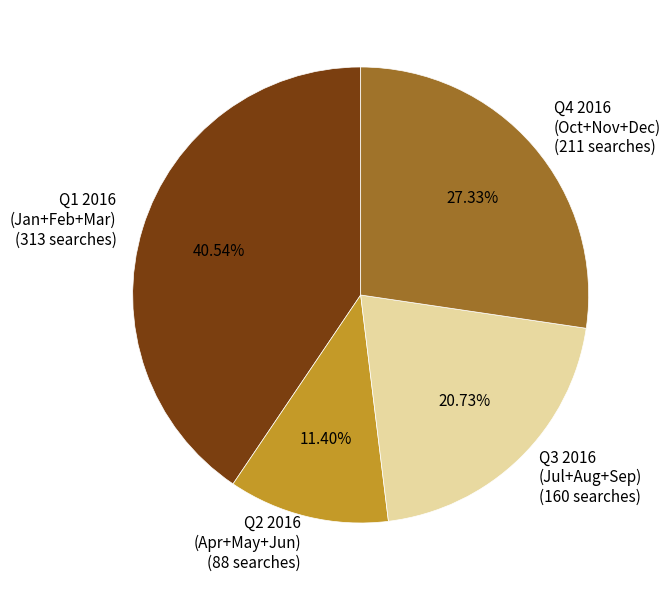

To the nearest percent, what is the difference between the largest and smallest slice percentages?

29%